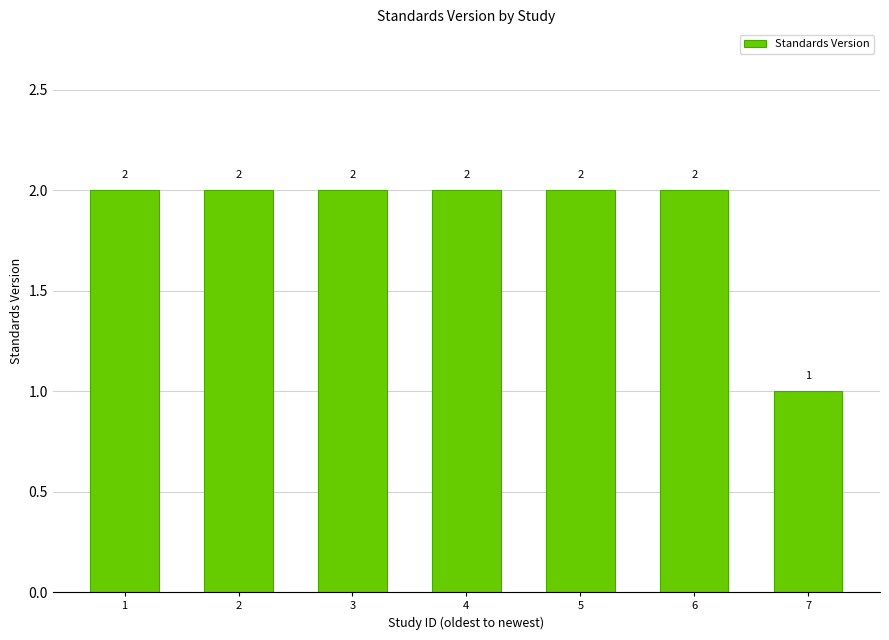

Are the bars grouped side by side (vs. stacked)?

No